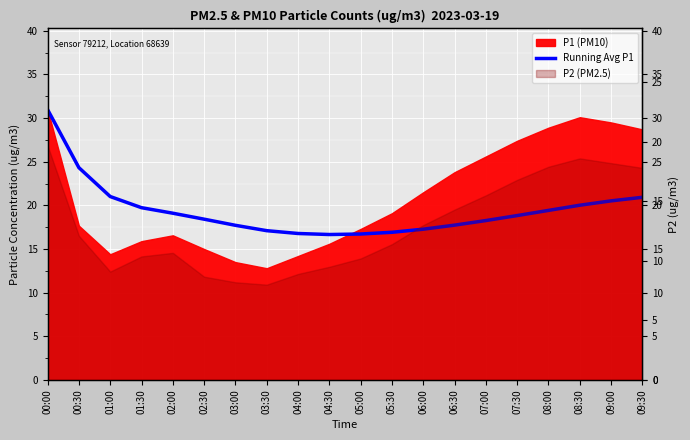

How many lines are shown in the chart?

1